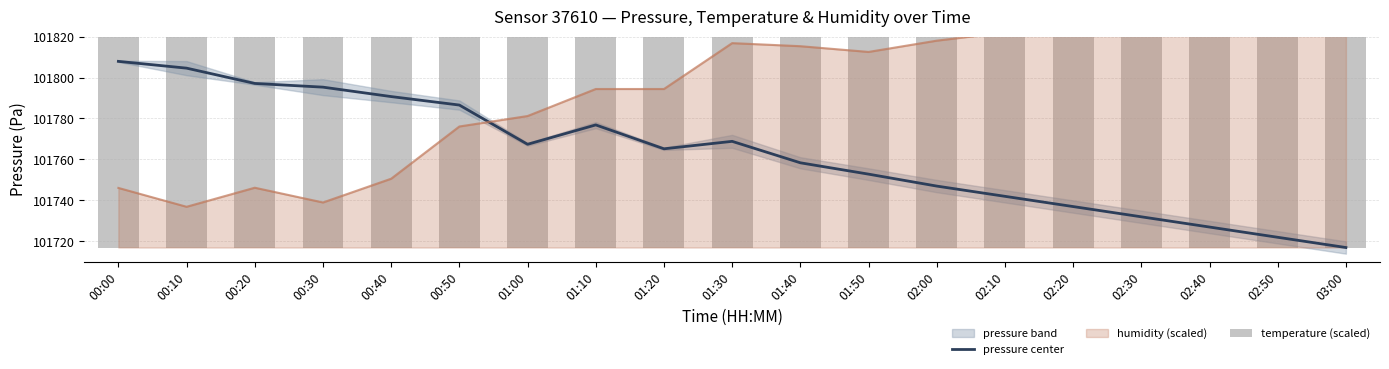

What is the label of the 6th bar from the left?

00:50